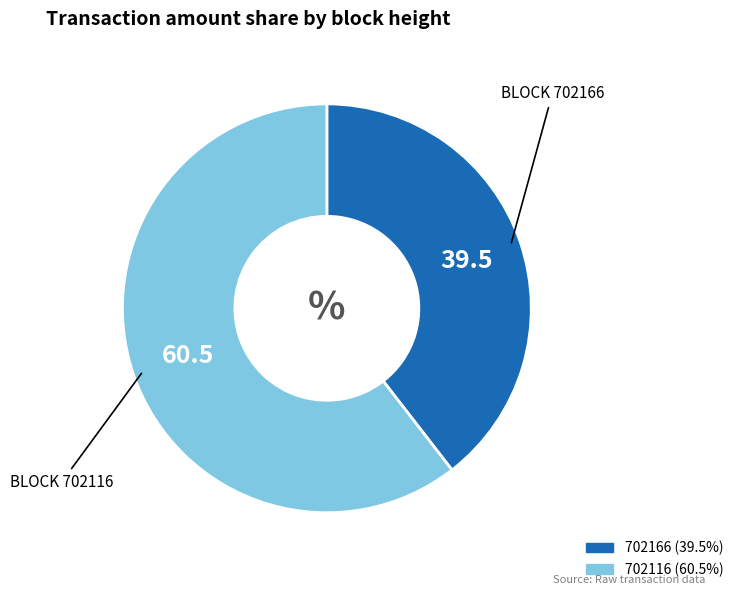

Count the number of slices in the pie.

2